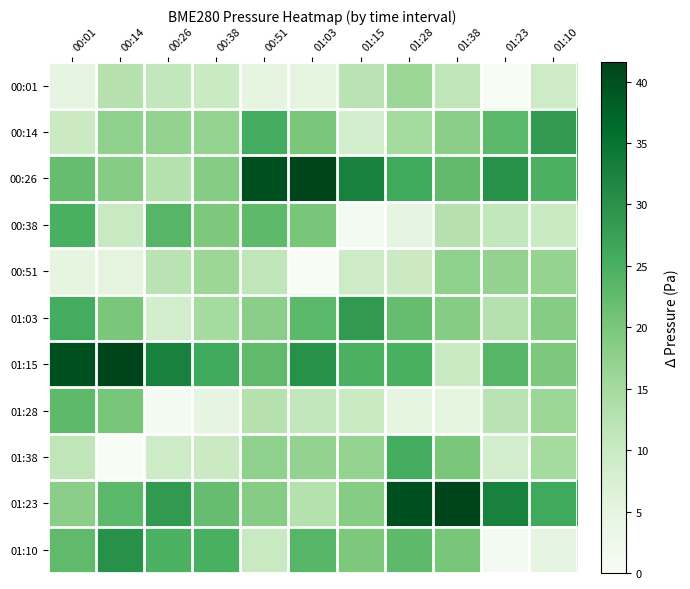

Reading left to right, what are all the values shown in this chart?

00:01: 00:01=4.9	00:14=12.8	00:26=11.0	00:38=9.8	00:51=5.1	01:03=5.3	01:15=12.2	01:28=16.0	01:38=11.4	01:23=0.0	01:10=9.2
00:14: 00:01=9.6	00:14=17.5	00:26=17.2	00:38=17.0	00:51=25.7	01:03=20.1	01:15=8.2	01:28=14.9	01:38=18.1	01:23=23.1	01:10=28.6
00:26: 00:01=22.1	00:14=18.6	00:26=12.9	00:38=18.8	00:51=40.1	01:03=41.6	01:15=32.7	01:28=26.0	01:38=22.7	01:23=30.1	01:10=24.9
00:38: 00:01=25.1	00:14=10.2	00:26=23.8	00:38=19.6	00:51=23.0	01:03=20.1	01:15=1.1	01:28=4.9	01:38=12.8	01:23=11.0	01:10=9.8
00:51: 00:01=5.1	00:14=5.3	00:26=12.2	00:38=16.0	00:51=11.4	01:03=0.0	01:15=9.2	01:28=9.6	01:38=17.5	01:23=17.2	01:10=17.0
01:03: 00:01=25.7	00:14=20.1	00:26=8.2	00:38=14.9	00:51=18.1	01:03=23.1	01:15=28.6	01:28=22.1	01:38=18.6	01:23=12.9	01:10=18.8
01:15: 00:01=40.1	00:14=41.6	00:26=32.7	00:38=26.0	00:51=22.7	01:03=30.1	01:15=24.9	01:28=25.1	01:38=10.2	01:23=23.8	01:10=19.6
01:28: 00:01=23.0	00:14=20.1	00:26=1.1	00:38=4.9	00:51=12.8	01:03=11.0	01:15=9.8	01:28=5.1	01:38=5.3	01:23=12.2	01:10=16.0
01:38: 00:01=11.4	00:14=0.0	00:26=9.2	00:38=9.6	00:51=17.5	01:03=17.2	01:15=17.0	01:28=25.7	01:38=20.1	01:23=8.2	01:10=14.9
01:23: 00:01=18.1	00:14=23.1	00:26=28.6	00:38=22.1	00:51=18.6	01:03=12.9	01:15=18.8	01:28=40.1	01:38=41.6	01:23=32.7	01:10=26.0
01:10: 00:01=22.7	00:14=30.1	00:26=24.9	00:38=25.1	00:51=10.2	01:03=23.8	01:15=19.6	01:28=23.0	01:38=20.1	01:23=1.1	01:10=4.9